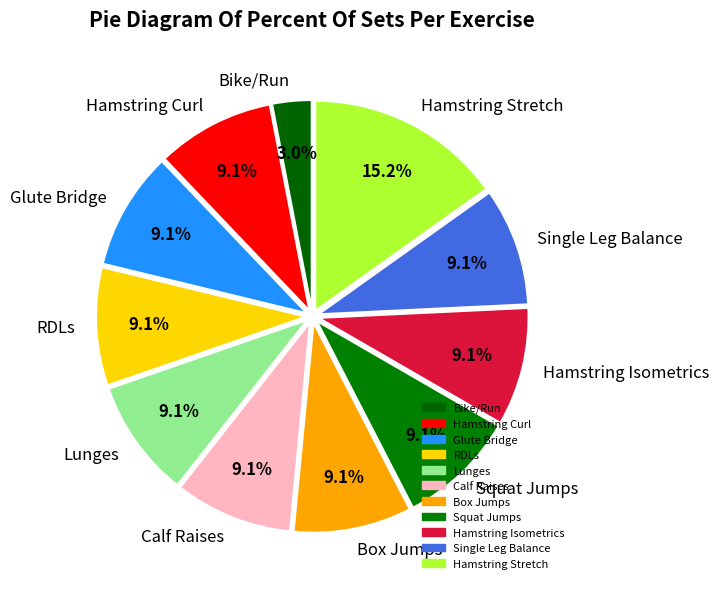

Is the sum of Box Jumps and Single Leg Balance greater than half?

No